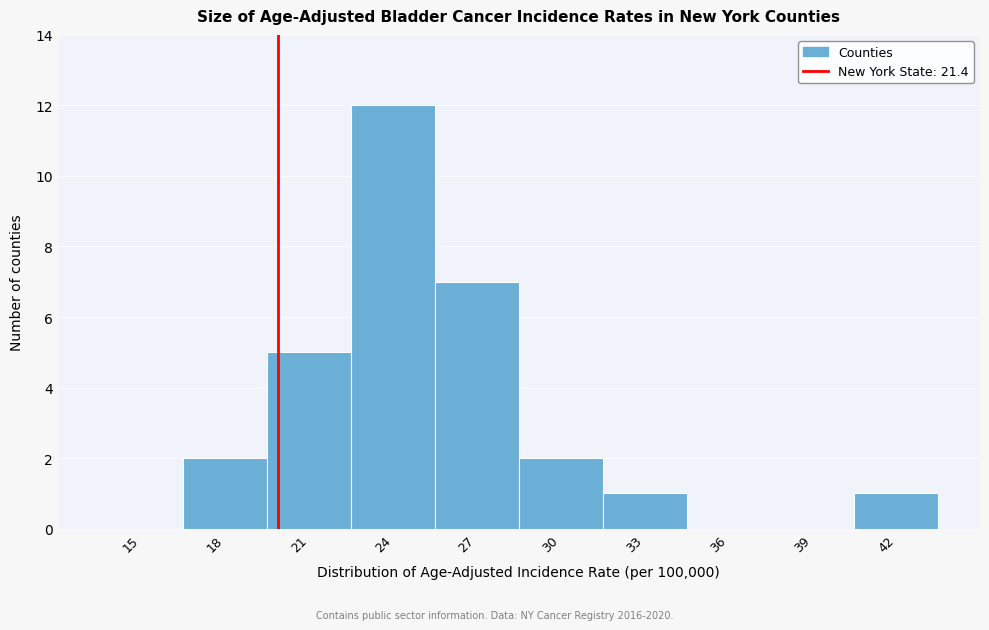

Reading right to left, list all the values displayed in this chart.

42=1	39=0	36=0	33=1	30=2	27=7	24=12	21=5	18=2	15=0